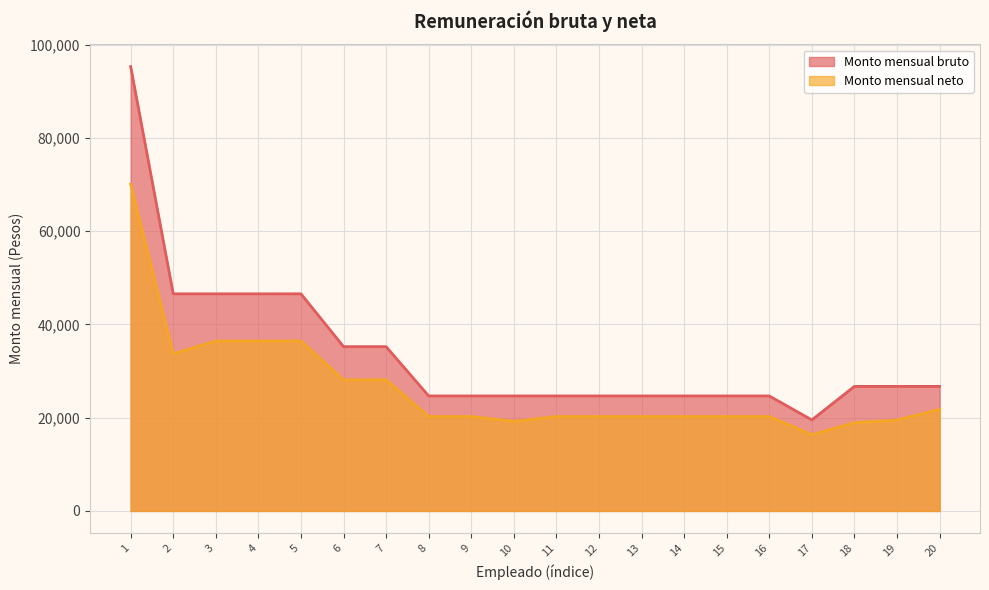

The value of Monto mensual neto at 9 is 20246.0. True or false?

True